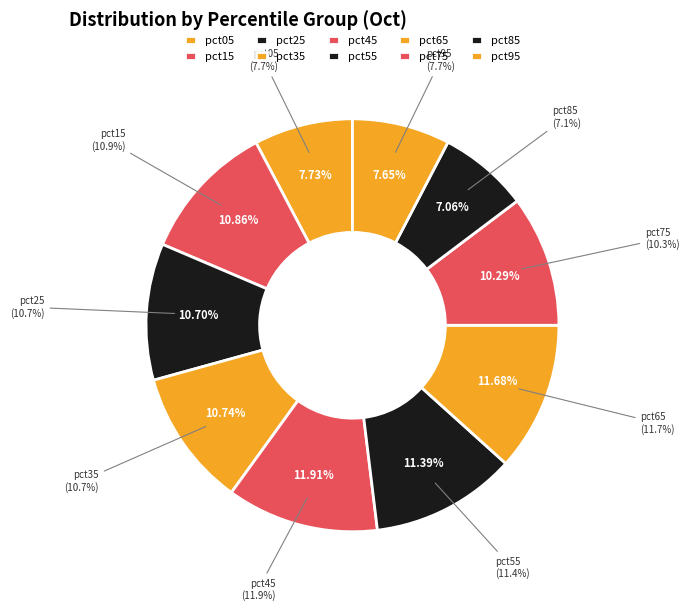

Which slice is the largest?

pct45